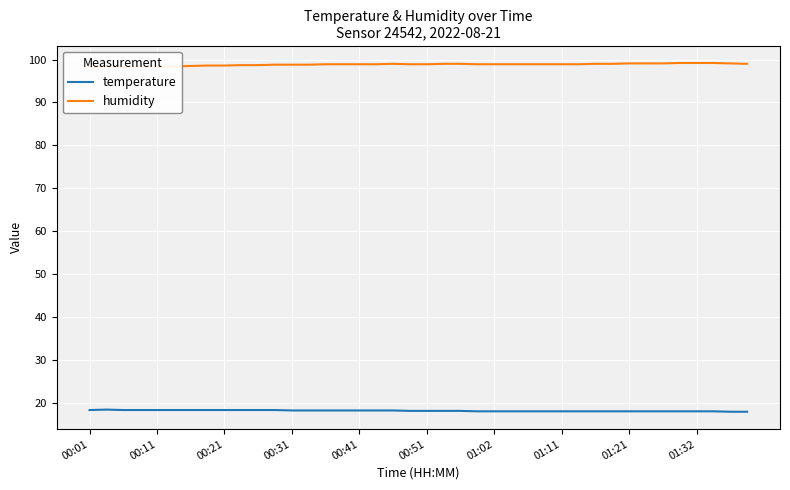

True or false: humidity and temperature cross at least once.

False